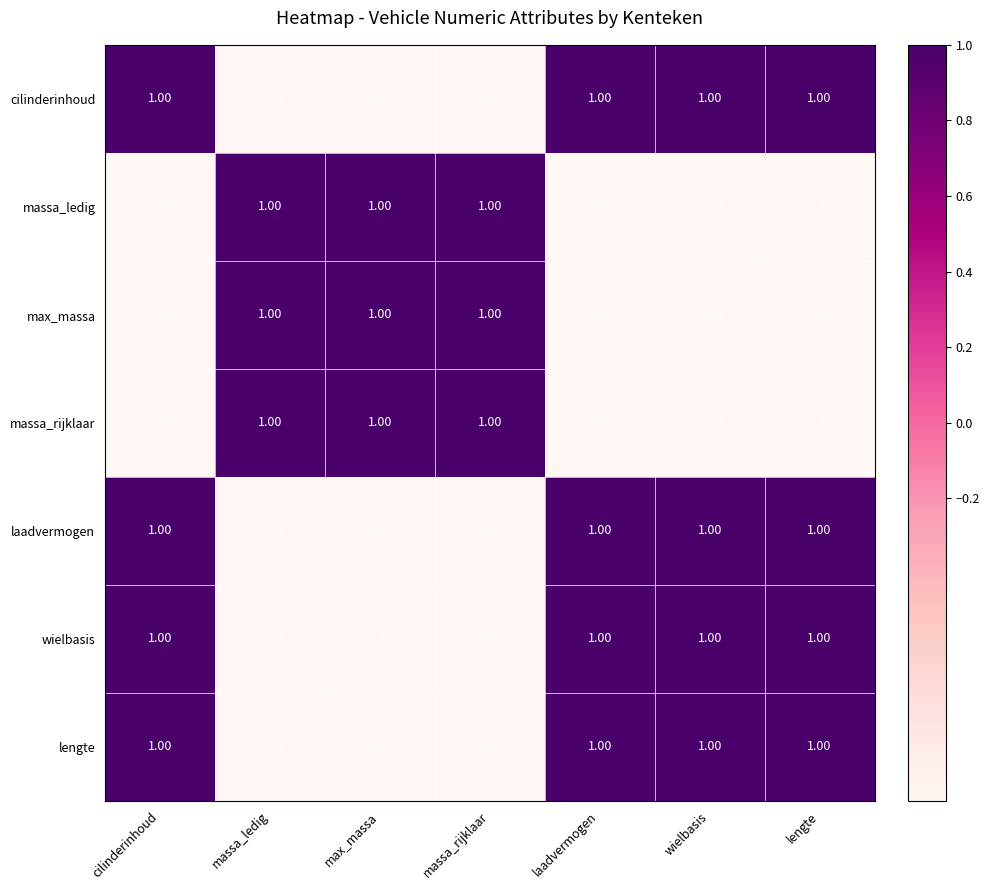

At how many categories does at least one series exceed 0?

7